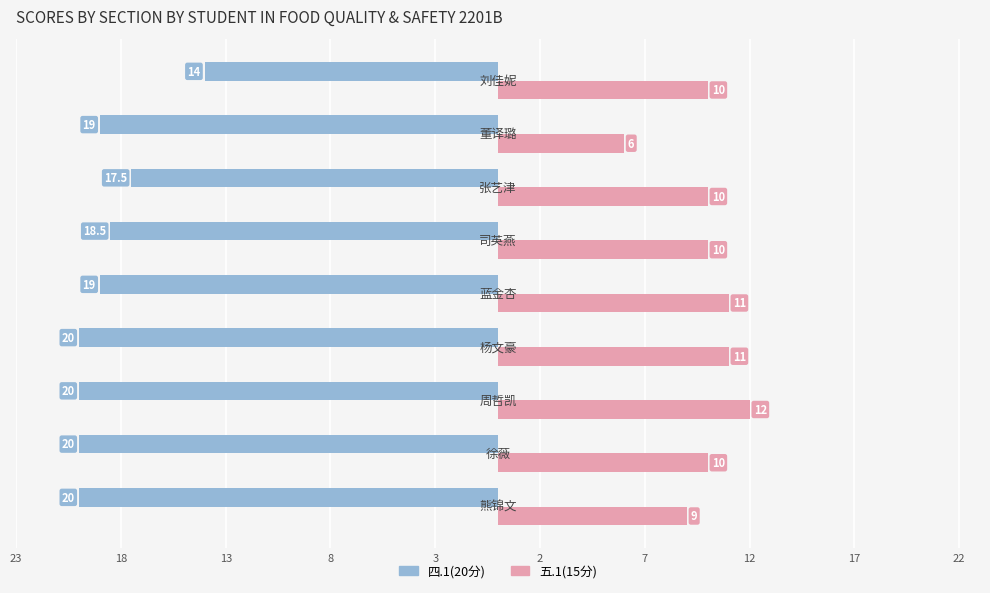

What are all the series names shown in the legend?

四.1(20分), 五.1(15分)